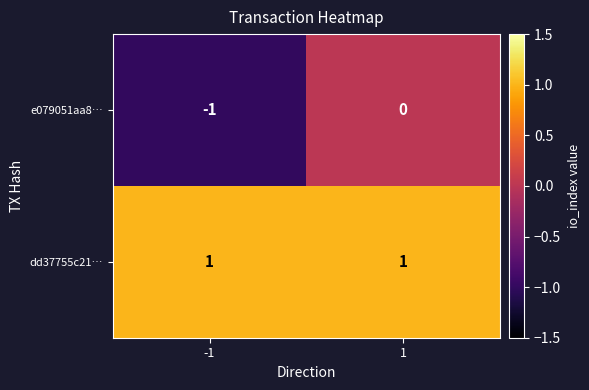

Reading left to right, list all the values displayed in this chart.

e079051aa8…: -1=-1	1=0
dd37755c21…: -1=1	1=1